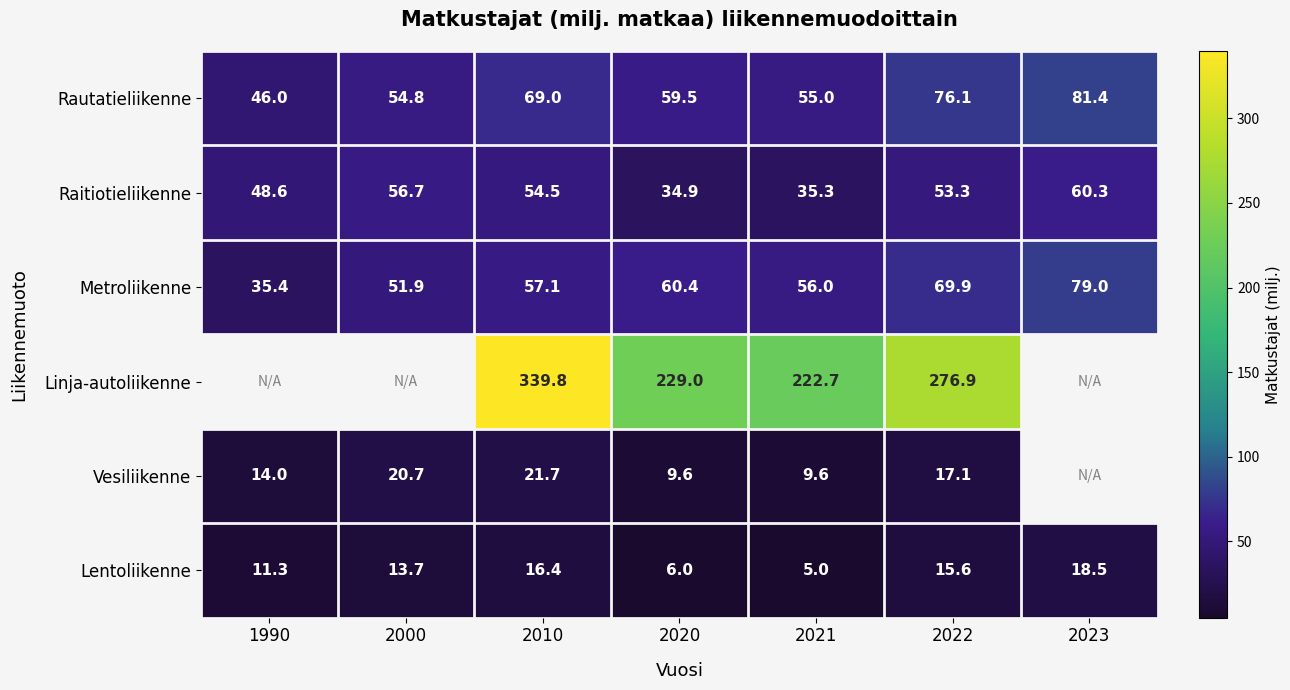

What is the sum of the Raitiotieliikenne values at 2020 and 2021?

70.2